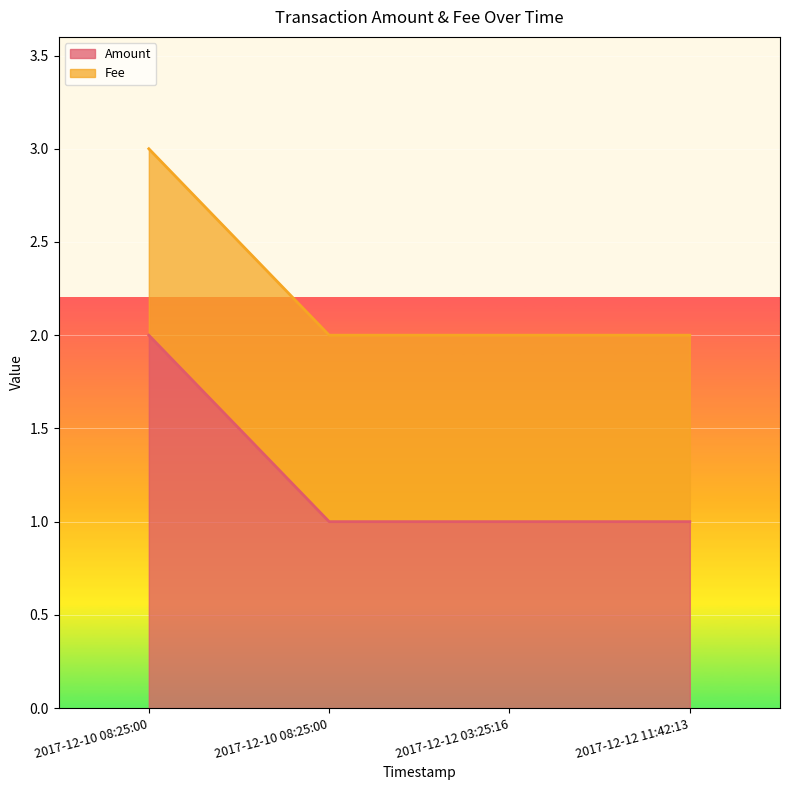

Rank the categories by value from highest to lowest.

2017-12-10 08:25:00, 2017-12-10 08:25:00, 2017-12-12 03:25:16, 2017-12-12 11:42:13